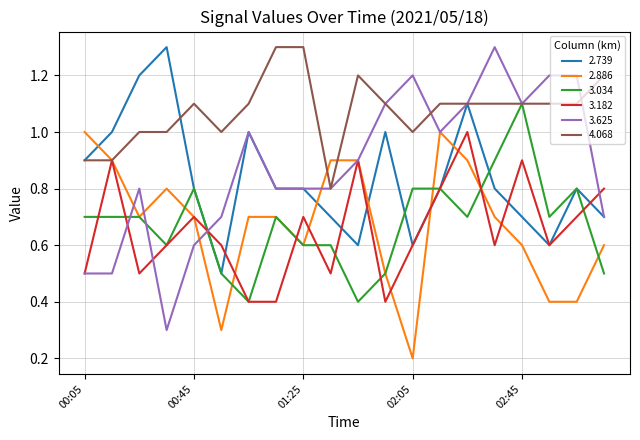

Which series has the largest total across all categories?

4.068